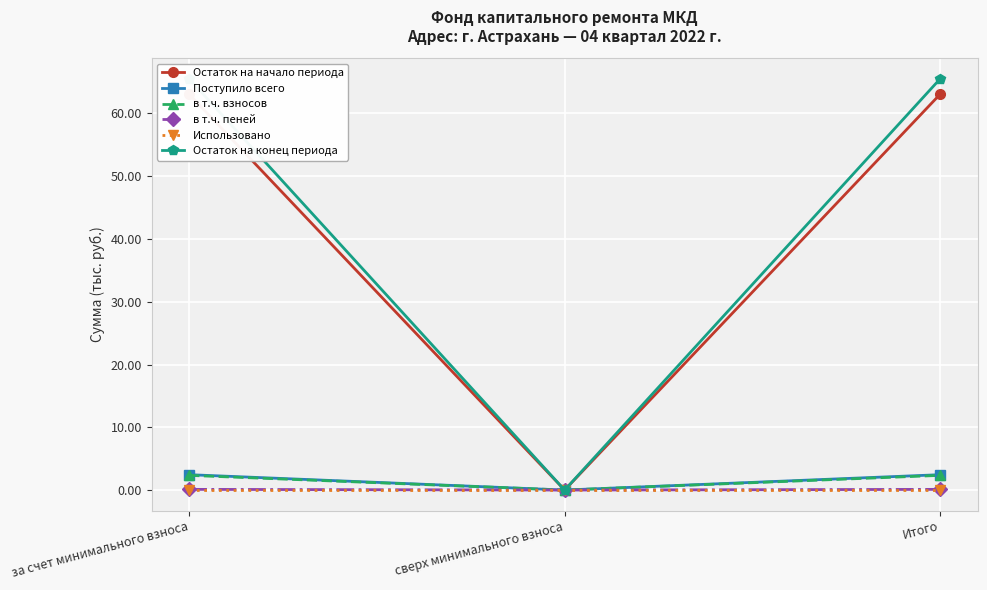

At how many categories does at least one series exceed 53?

2